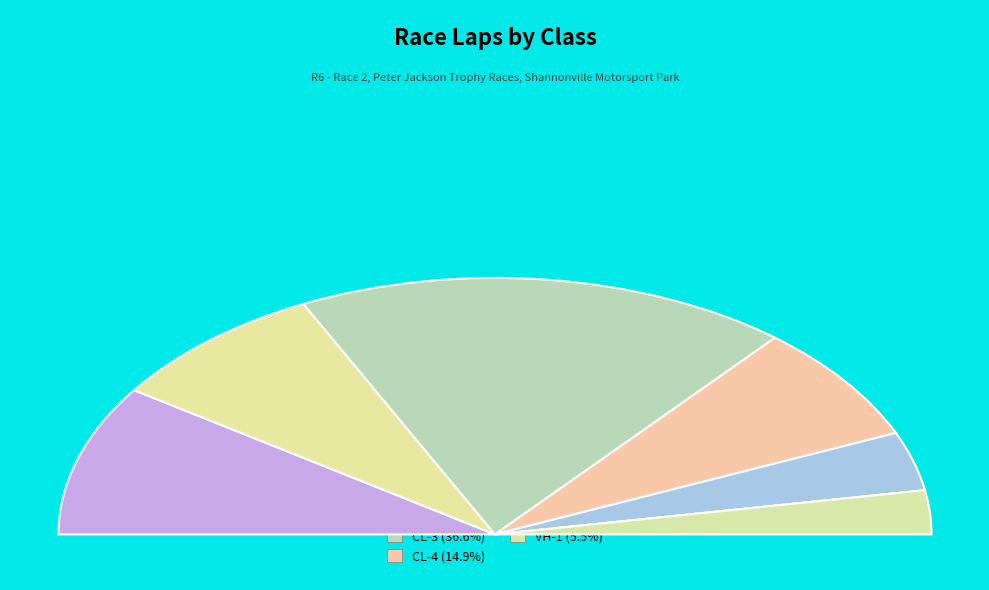

What is the change in value from CL-5 to VH-1?

-7